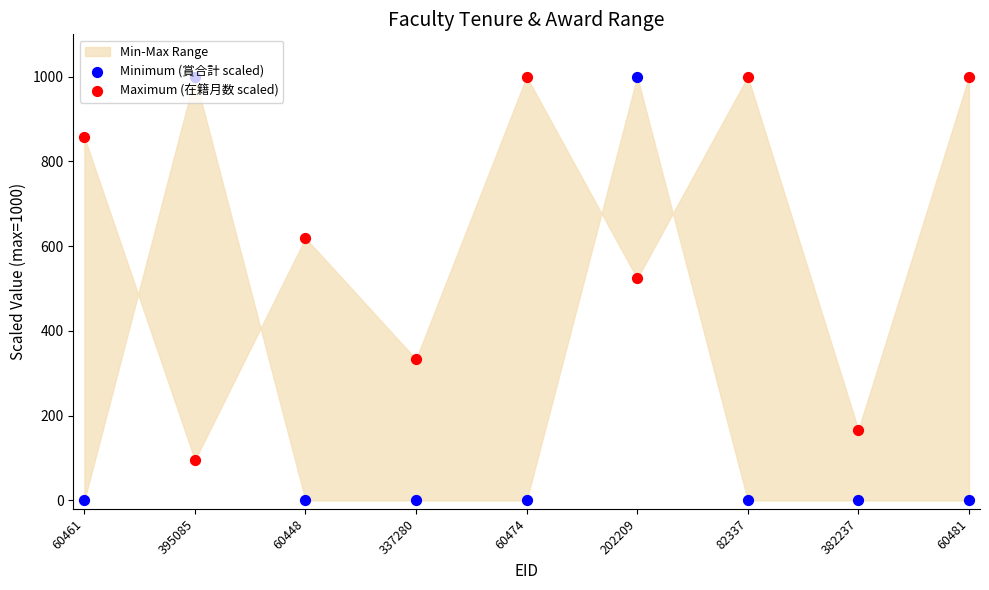

Which series has the largest total across all categories?

Maximum (在籍月数 scaled)